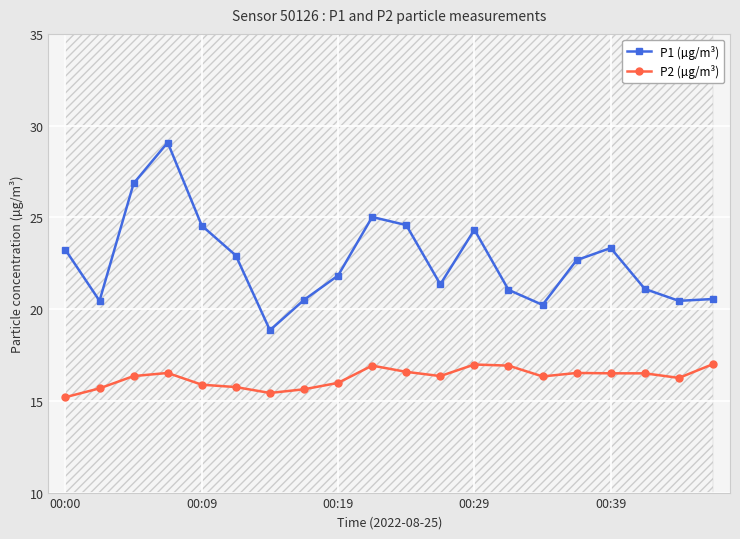

True or false: P1 (µg/m³) and P2 (µg/m³) intersect in this chart.

False